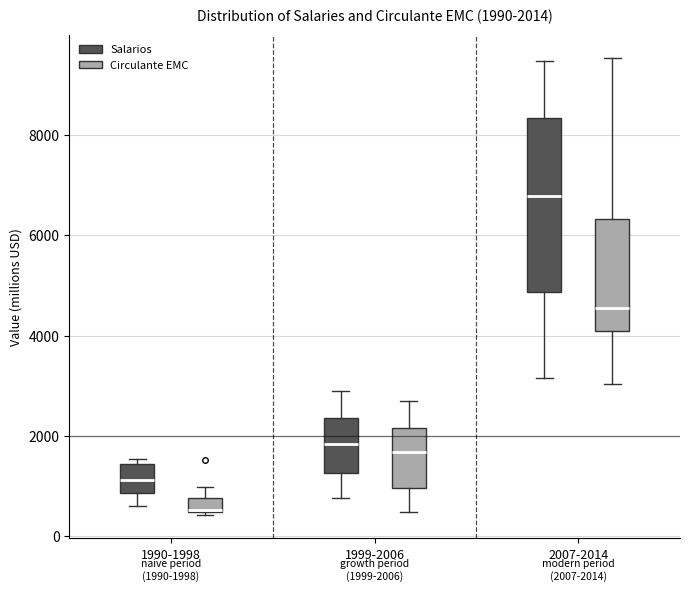

Which box's median line is the highest?

2007-2014 (Salarios)